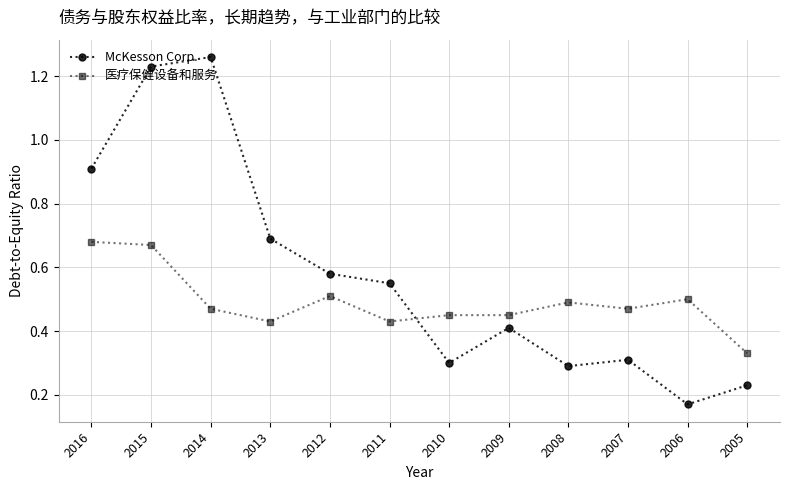

How many distinct data groups are displayed?

2